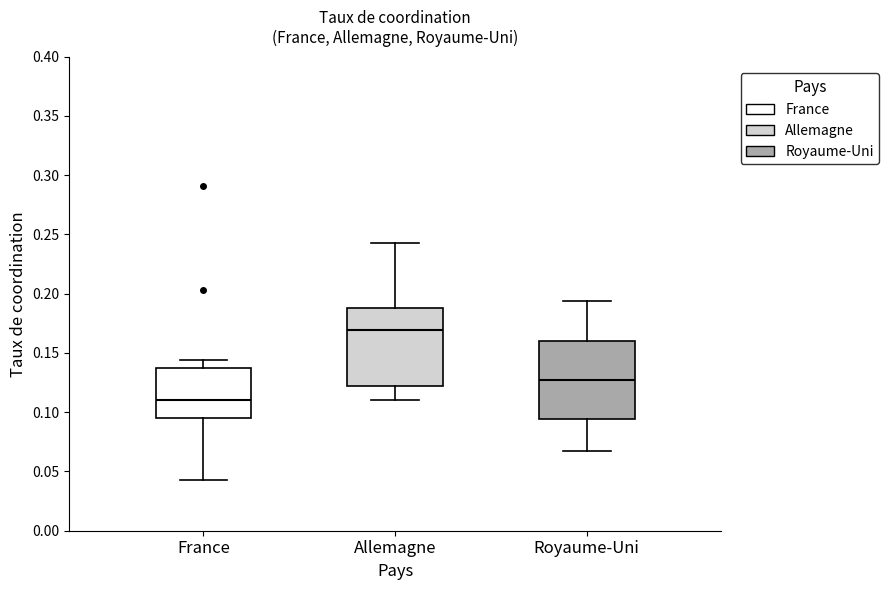

Reading left to right, transcribe this box plot: for each box, give where its median line is, the range the box spans, and where its two whiskers end, as read against the y-axis. The values are not printed on the chart, so give them approximately, as read against the axis.

France: median 0.110, box 0.095 to 0.135, whiskers 0.045 to 0.145
Allemagne: median 0.170, box 0.125 to 0.190, whiskers 0.110 to 0.245
Royaume-Uni: median 0.130, box 0.095 to 0.160, whiskers 0.065 to 0.195